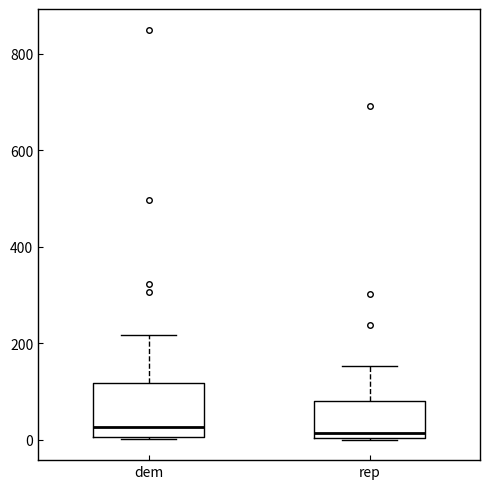

Where is the upper edge of the box for dem on the y-axis? The values are not printed on the chart, so give them approximately, as read against the axis.

120